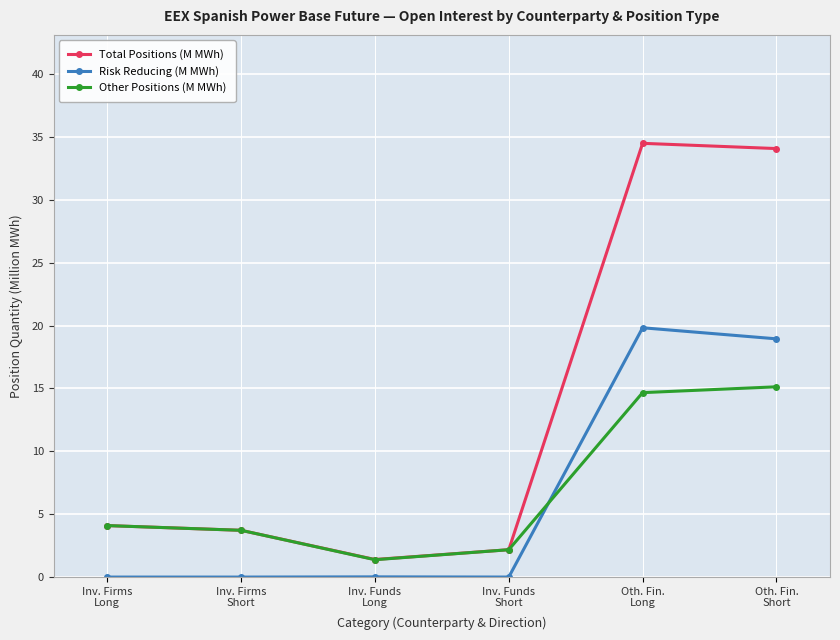

At which label is Other Positions (M MWh) closest to 8?

Inv. Firms
Long